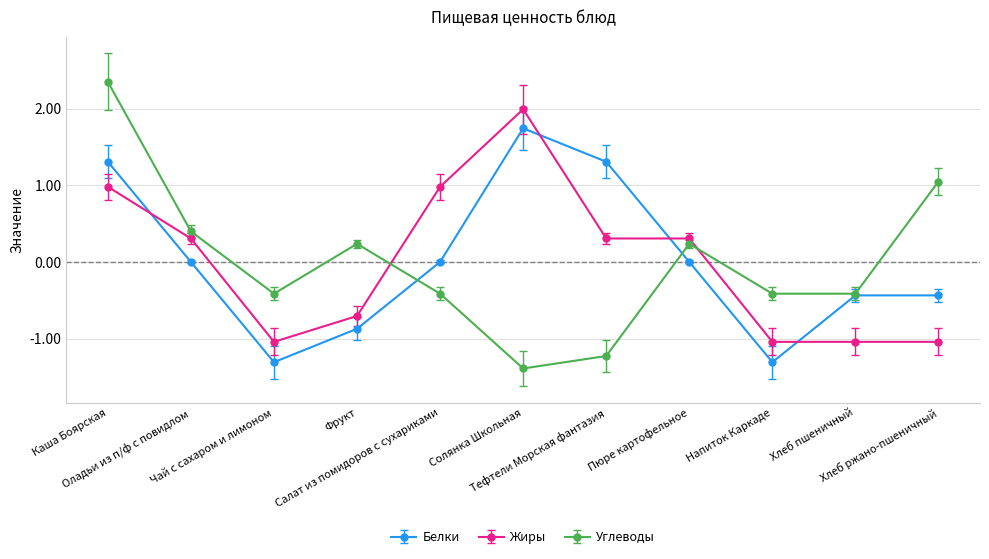

Rank the series by their maximum value, from lowest to highest.

Белки, Жиры, Углеводы